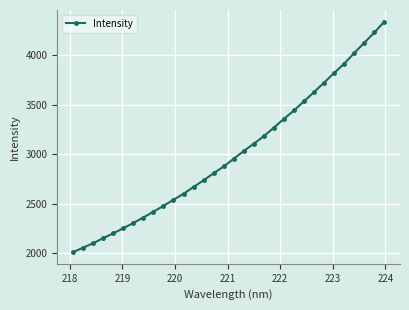

What is the greatest value displayed?

4339.2